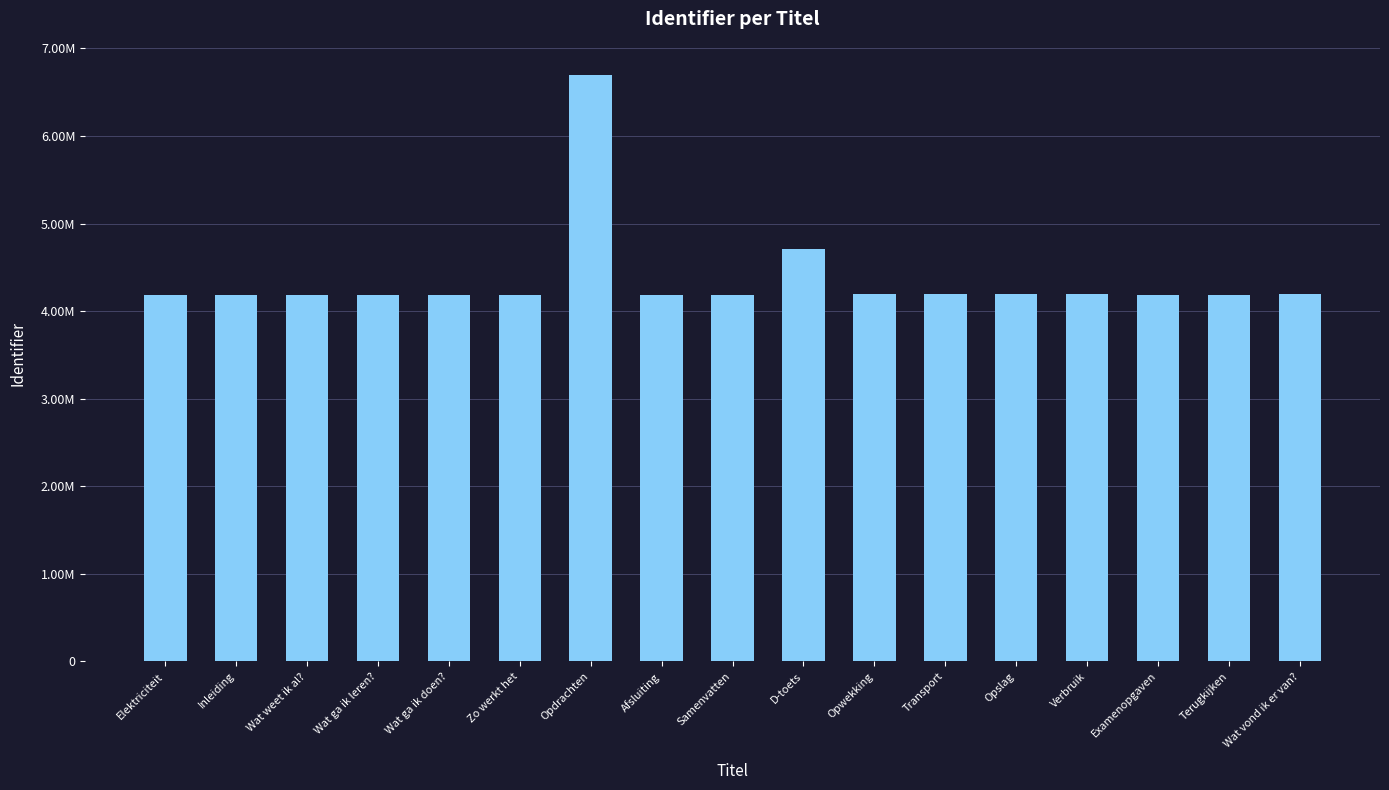

True or false: the data shows 4183934 at Inleiding.

True